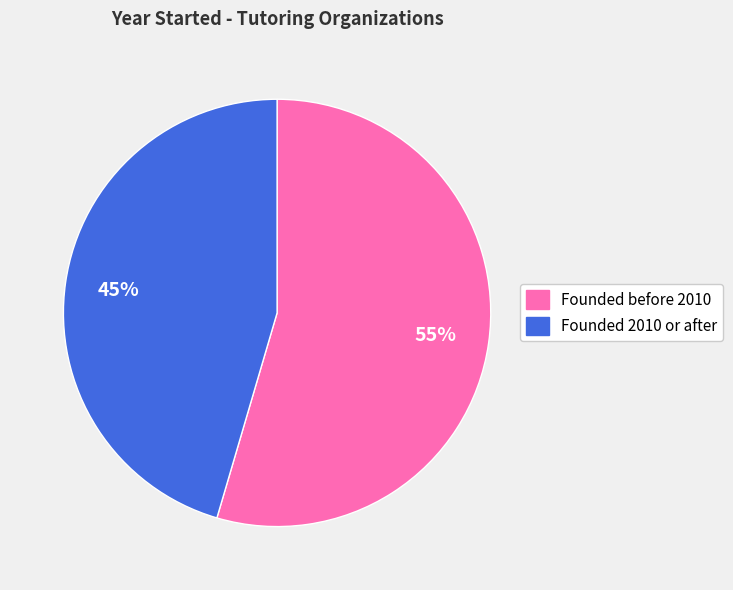

To the nearest percent, what is the average slice percentage?

50%